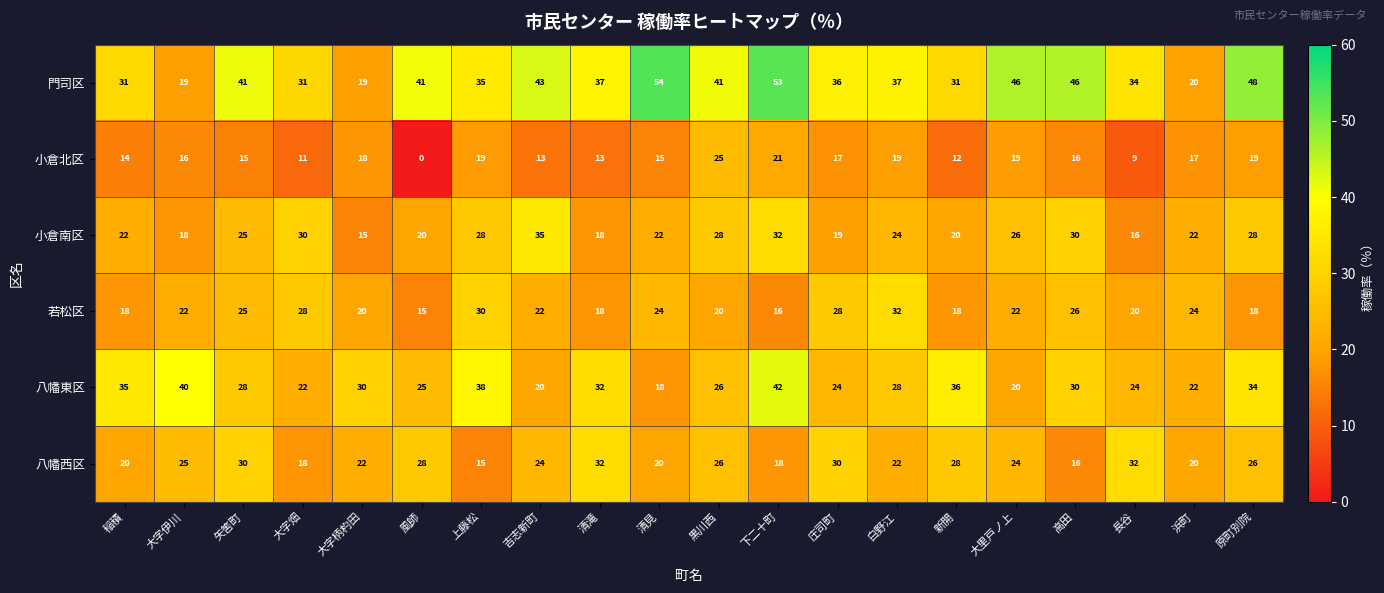

What is the difference between the second highest and second lowest values in the 門司区 series?

34